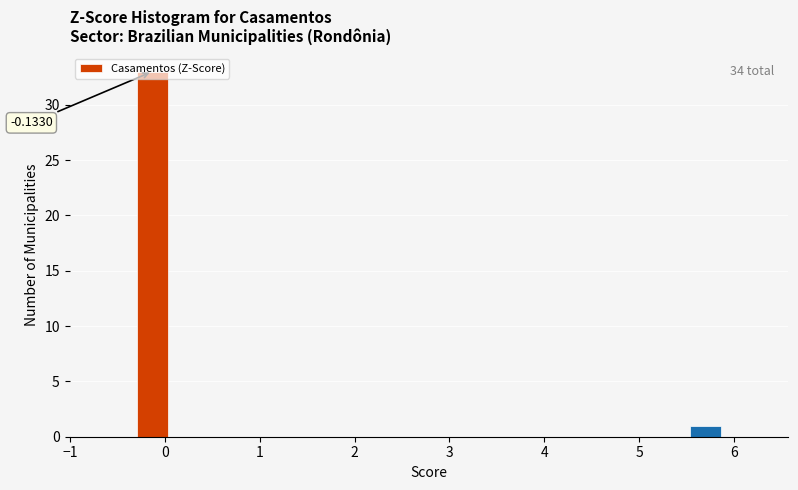

Around what value on the x-axis is the tallest bar? Give the approximate position of its centre, as read against the axis.

-0.1